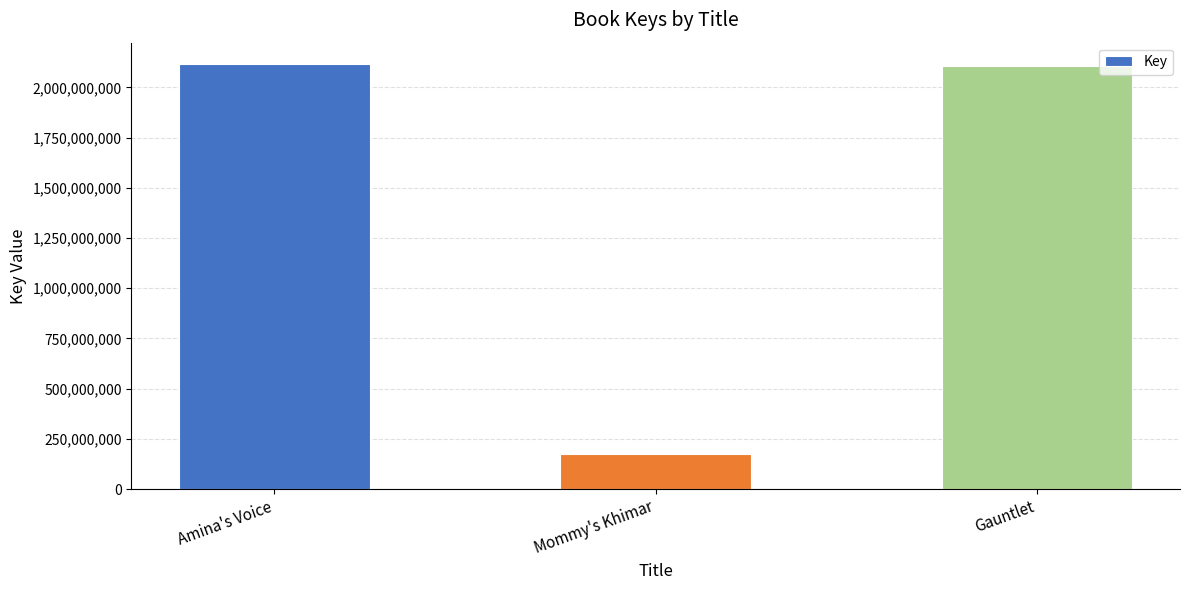

Where does the data first go above 2105807823?

Amina's Voice